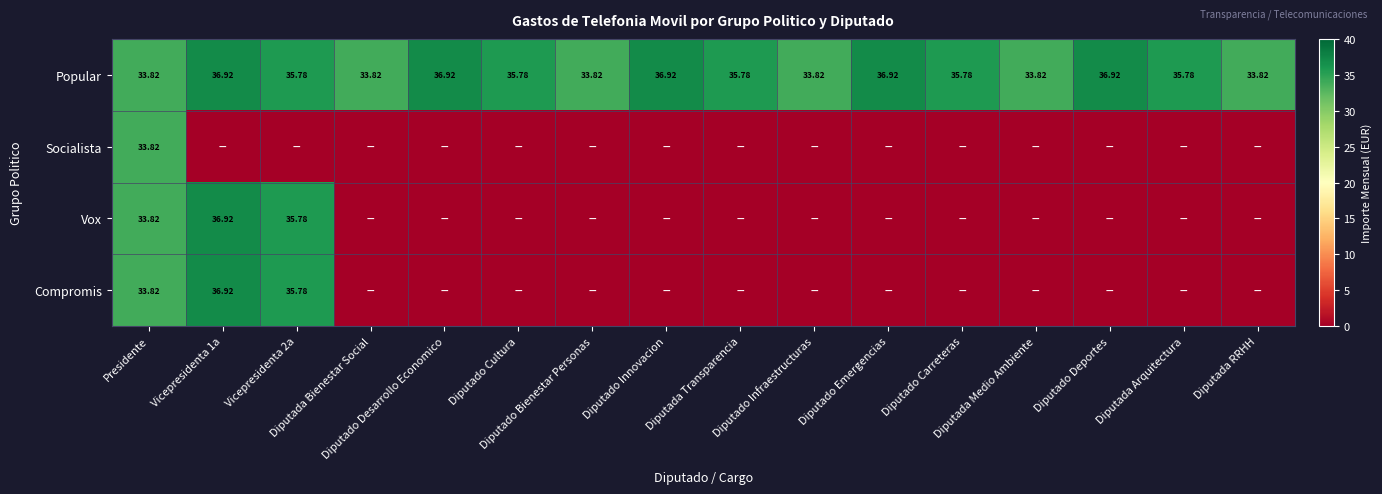

True or false: Socialista has a value of 17.0 at Diputada RRHH.

False